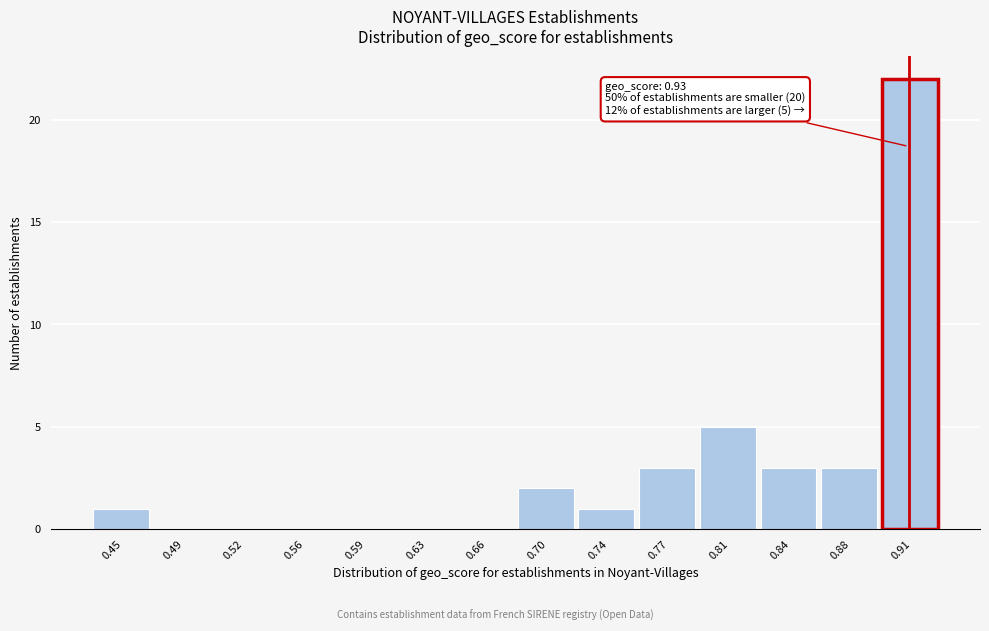

Reading left to right, what are all the values shown in this chart?

0.45=1	0.49=0	0.52=0	0.56=0	0.59=0	0.63=0	0.66=0	0.70=2	0.74=1	0.77=3	0.81=5	0.84=3	0.88=3	0.91=22